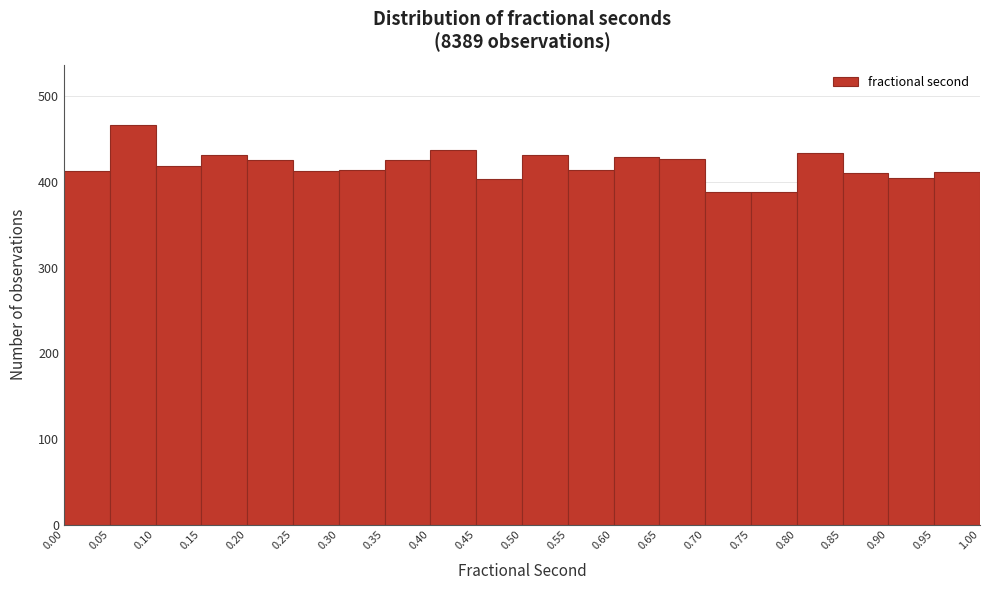

Reading left to right, list every bar in this chart as the range it spans on the x-axis followed by its height. The values are not printed on the chart, so give them approximately, as read against the axis.

0.00 to 0.05: 410
0.05 to 0.10: 470
0.10 to 0.15: 420
0.15 to 0.20: 430
0.20 to 0.25: 430
0.25 to 0.30: 410
0.30 to 0.35: 410
0.35 to 0.40: 430
0.40 to 0.45: 440
0.45 to 0.50: 400
0.50 to 0.55: 430
0.55 to 0.60: 410
0.60 to 0.65: 430
0.65 to 0.70: 430
0.70 to 0.75: 390
0.75 to 0.80: 390
0.80 to 0.85: 430
0.85 to 0.90: 410
0.90 to 0.95: 410
0.95 to 1.00: 410